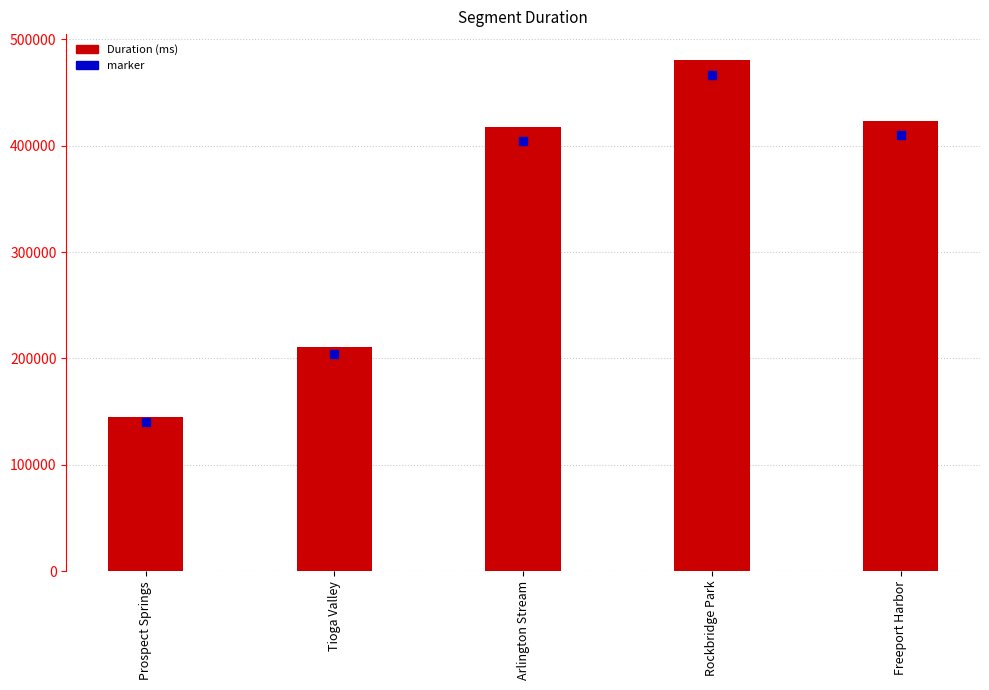

At which category does the chart reach its minimum across all series?

Prospect Springs